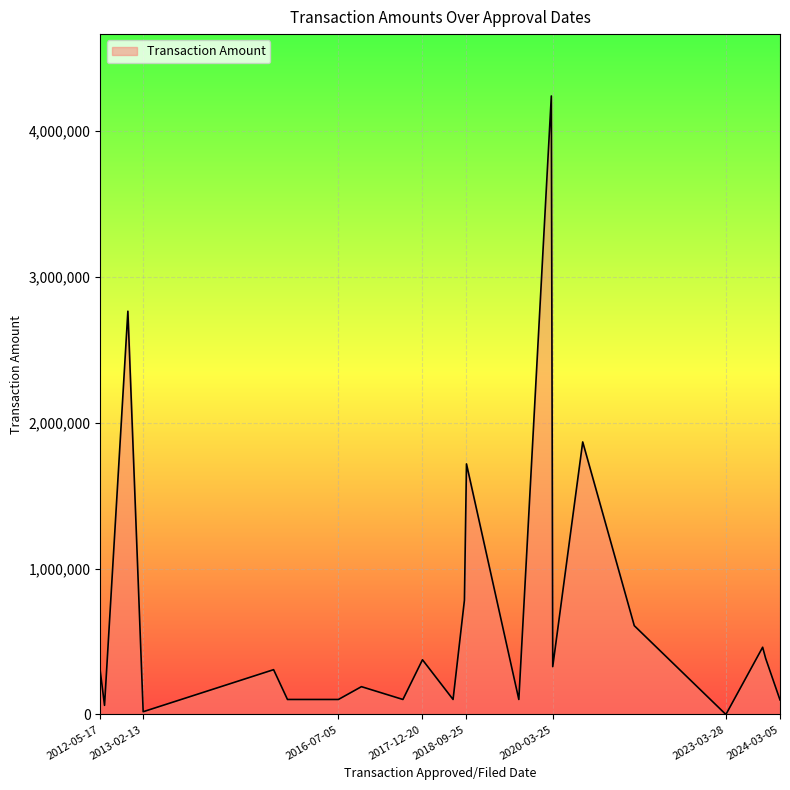

What is the difference between the maximum and minimum values?

4239378